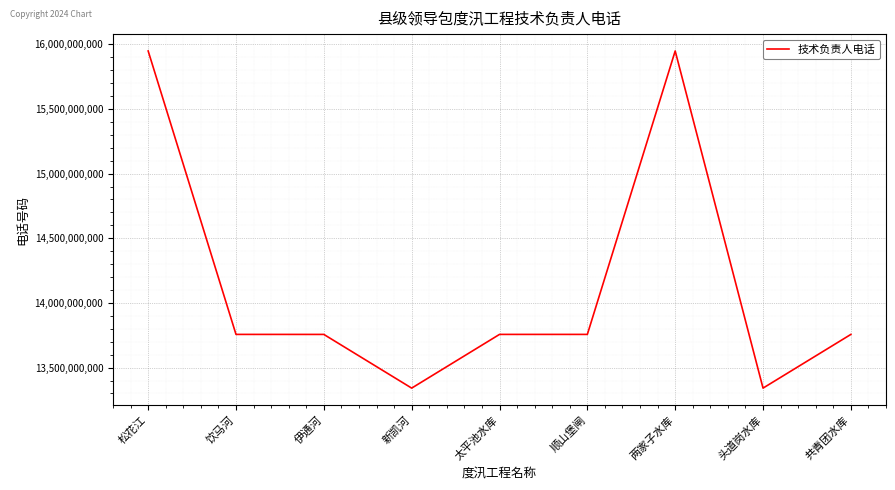

What position from the left is 新凯河?

4